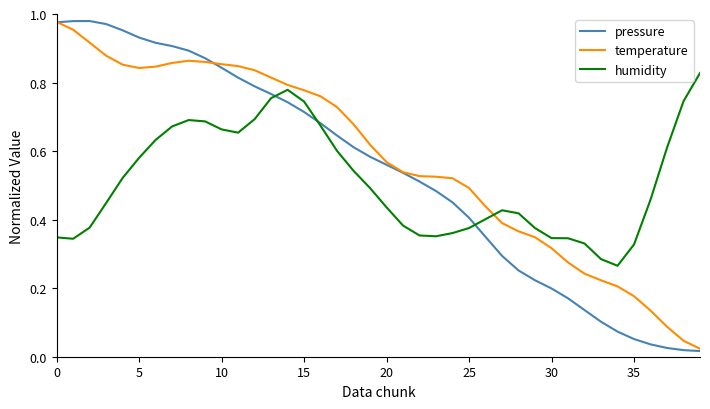

Which series has the largest range (max minus min)?

pressure